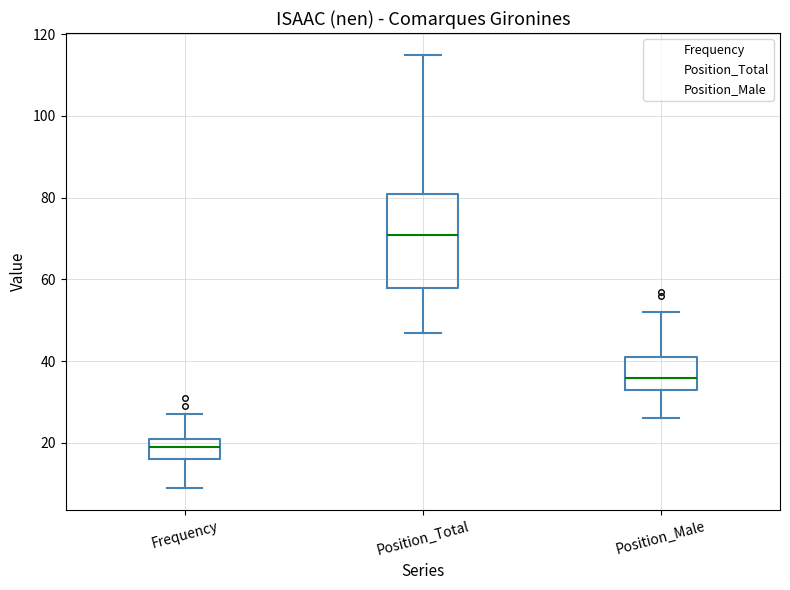

Reading left to right, read every box against the y-axis: the position of its median line, the range the box covers, and the ends of its whiskers. The values are not printed on the chart, so give them approximately, as read against the axis.

Frequency: median 20, box 16 to 22, whiskers 10 to 28
Position_Total: median 72, box 58 to 82, whiskers 48 to 116
Position_Male: median 36, box 34 to 42, whiskers 26 to 52